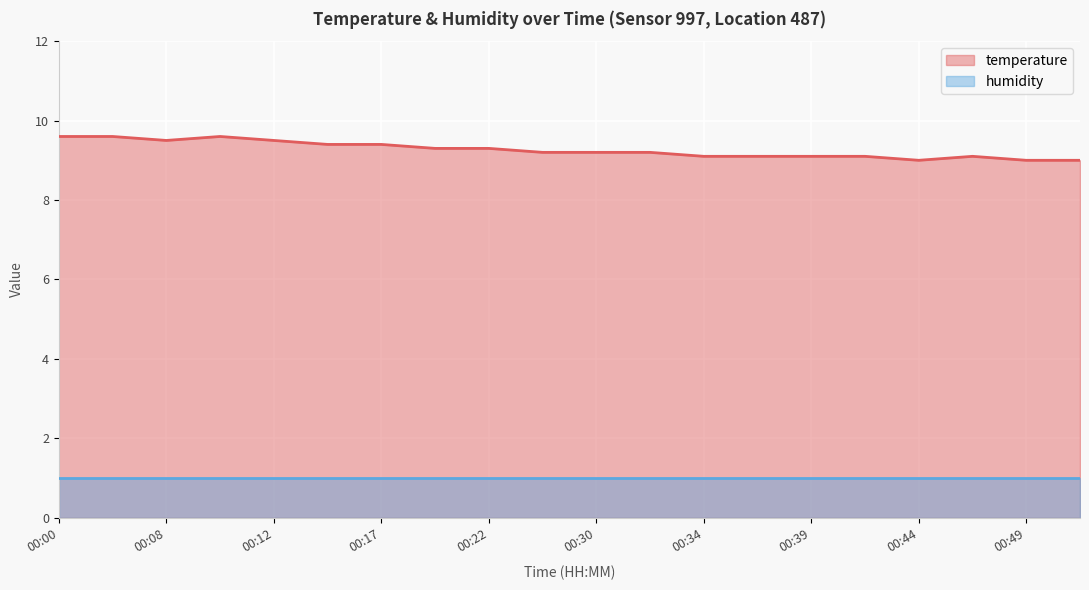

Approximately how many times larger is the value at 00:22 compared to 00:34?

1.0